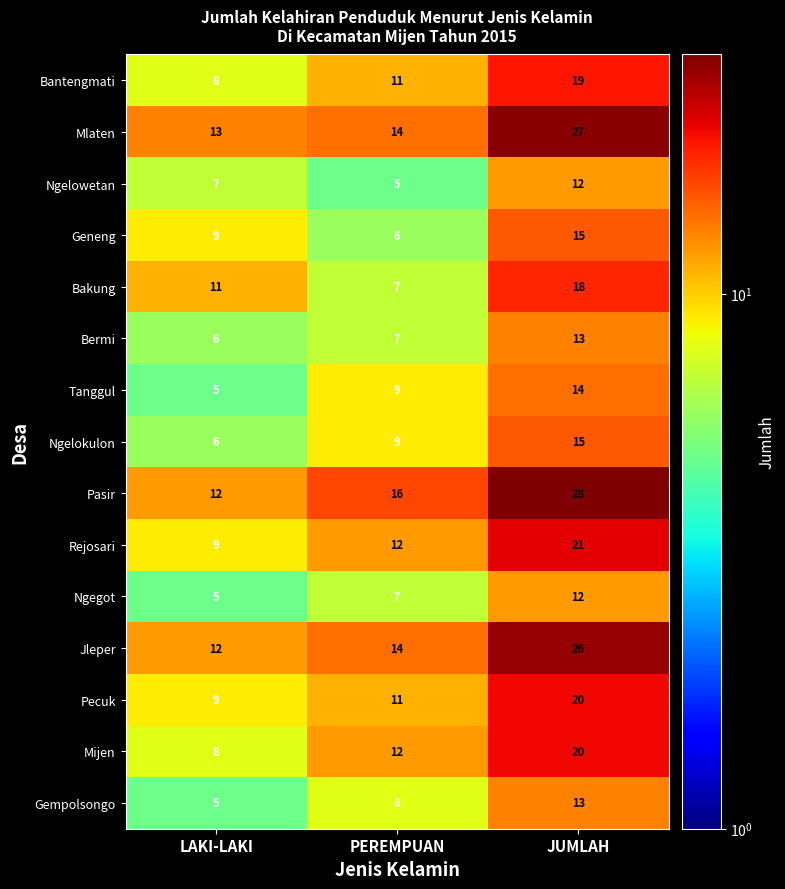

What is the spread (max minus min) of values at JUMLAH?

16